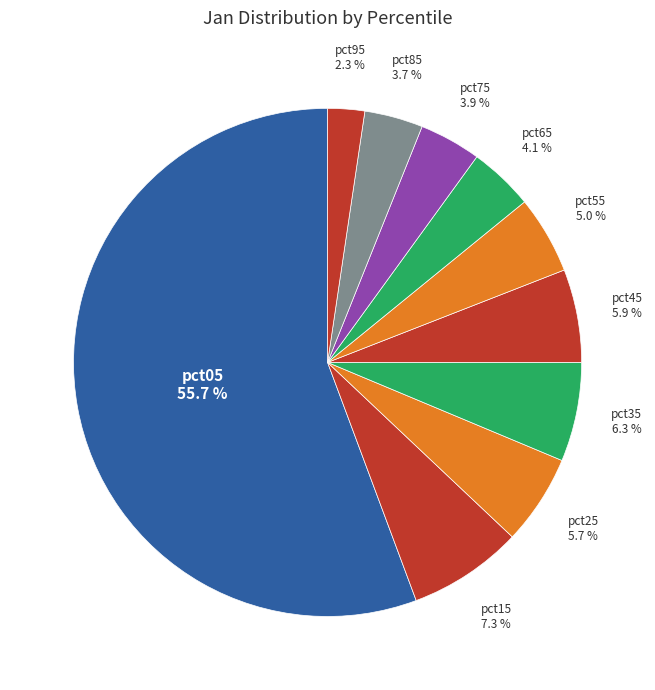

Count the number of slices in the pie.

10